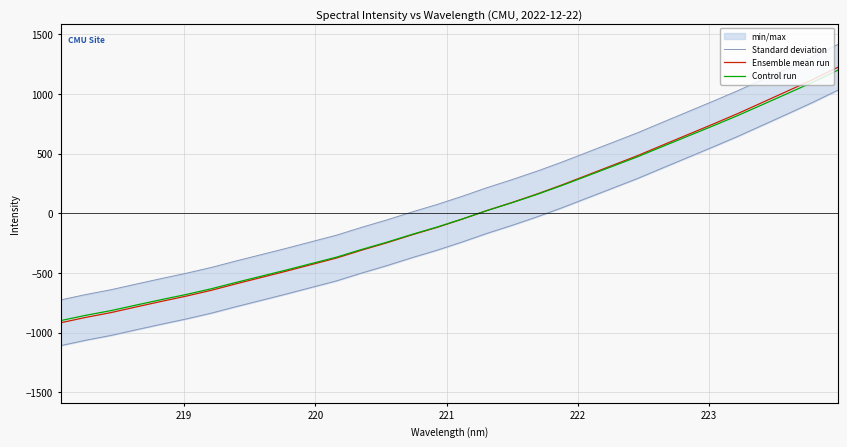

Which series has the largest total across all categories?

Standard deviation